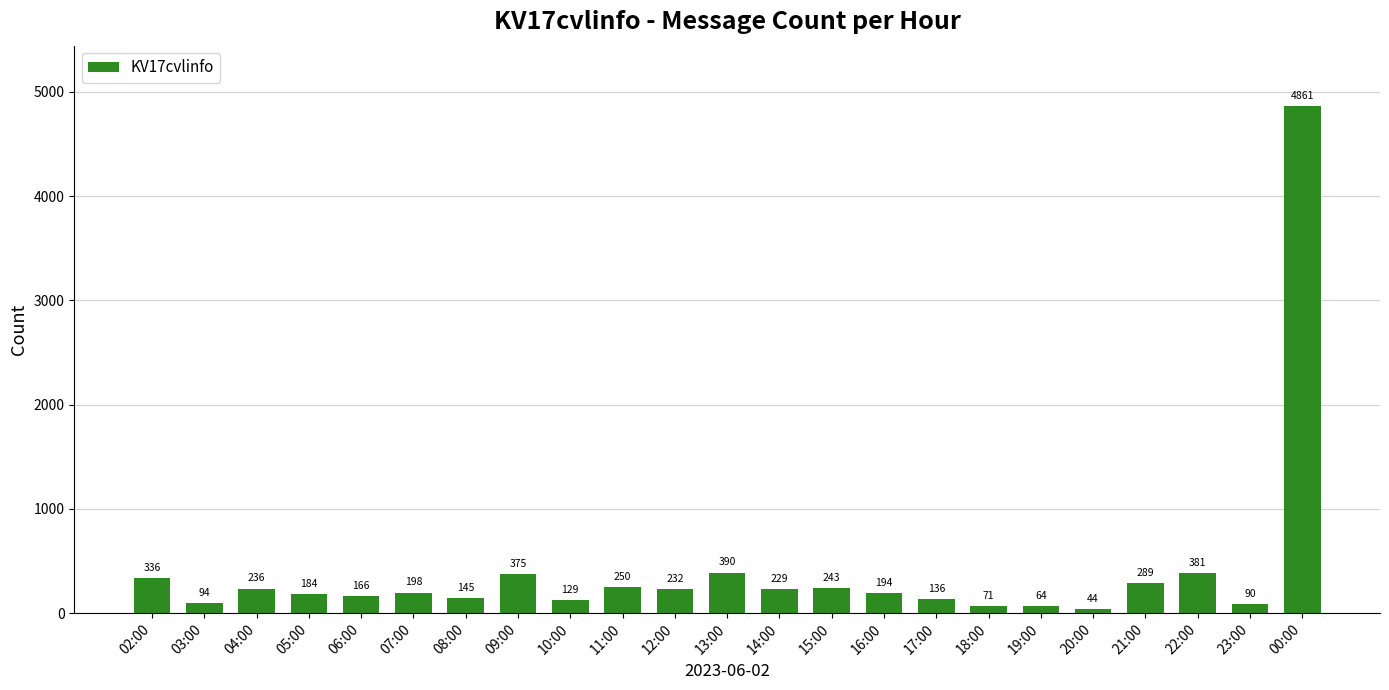

Where is the data nearest to the value 2452?

13:00